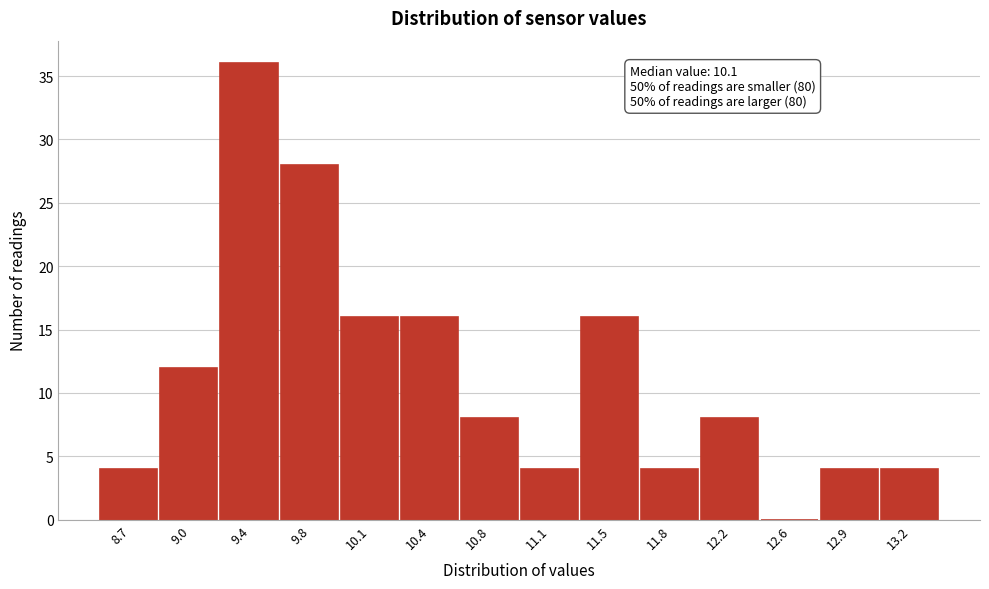

Reading left to right, transcribe all the data shown in this chart.

8.7=4	9.0=12	9.4=36	9.8=28	10.1=16	10.4=16	10.8=8	11.1=4	11.5=16	11.8=4	12.2=8	12.6=0	12.9=4	13.2=4